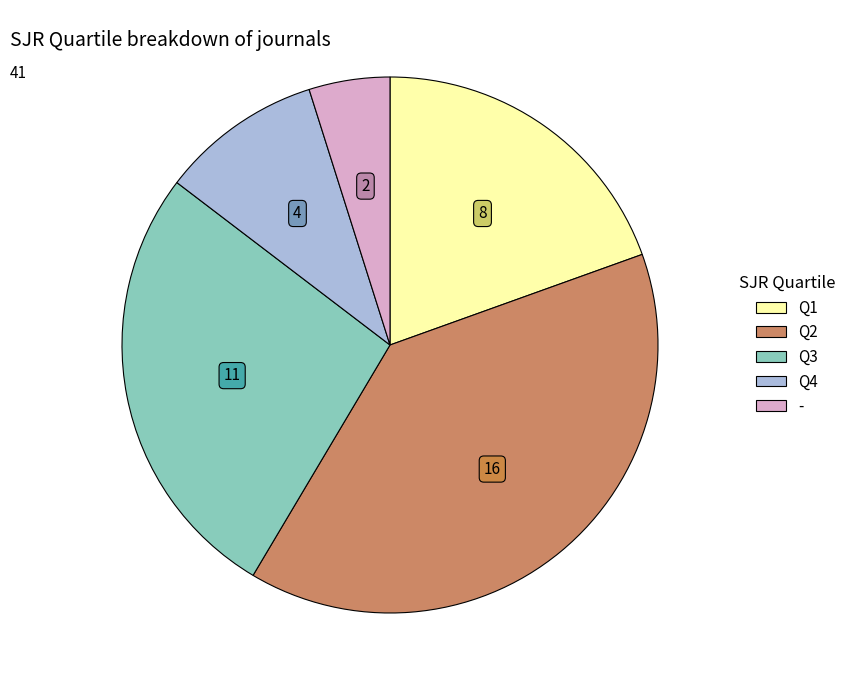

Does Q4 represent more than half of the total?

No